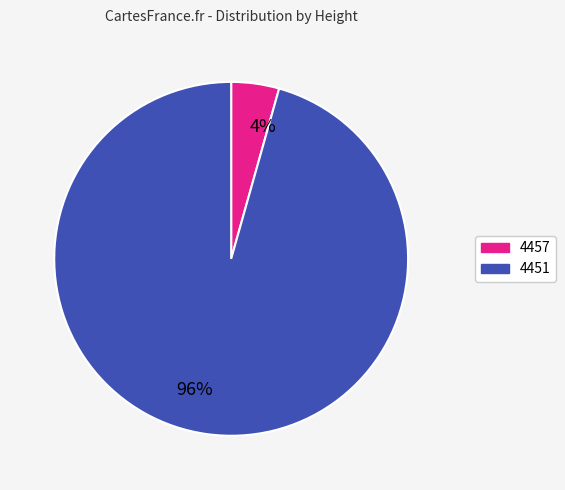

To the nearest percent, what percentage of the pie is 4451?

96%